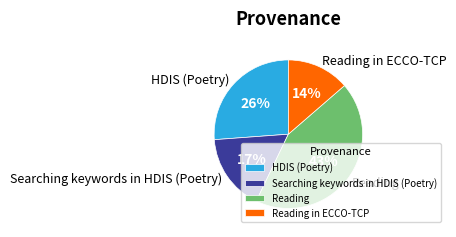

Between HDIS (Poetry) and Reading in ECCO-TCP, which is larger?

HDIS (Poetry)